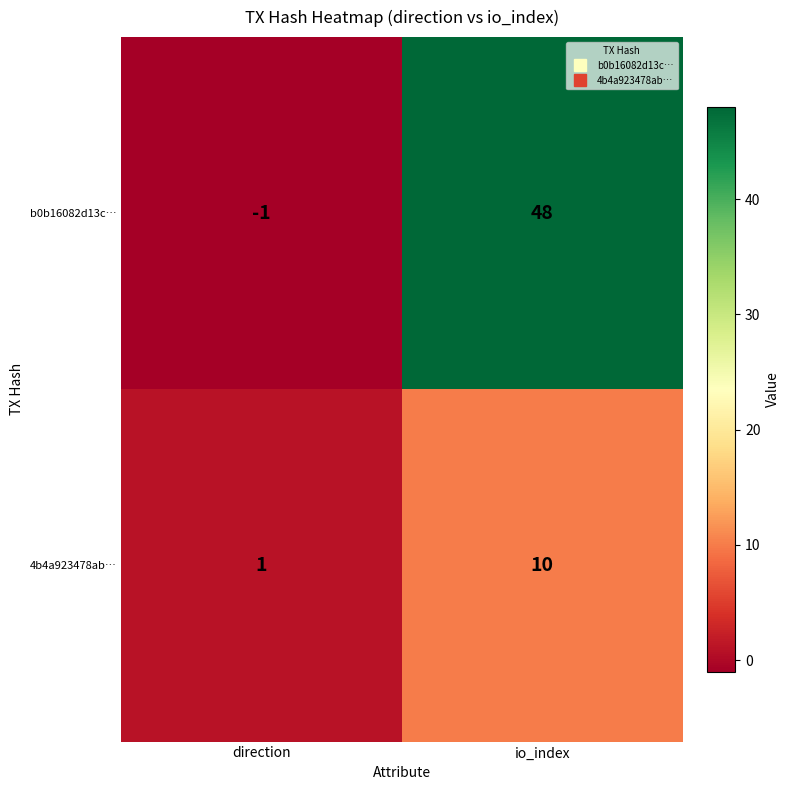

Count the number of categories in the chart.

2